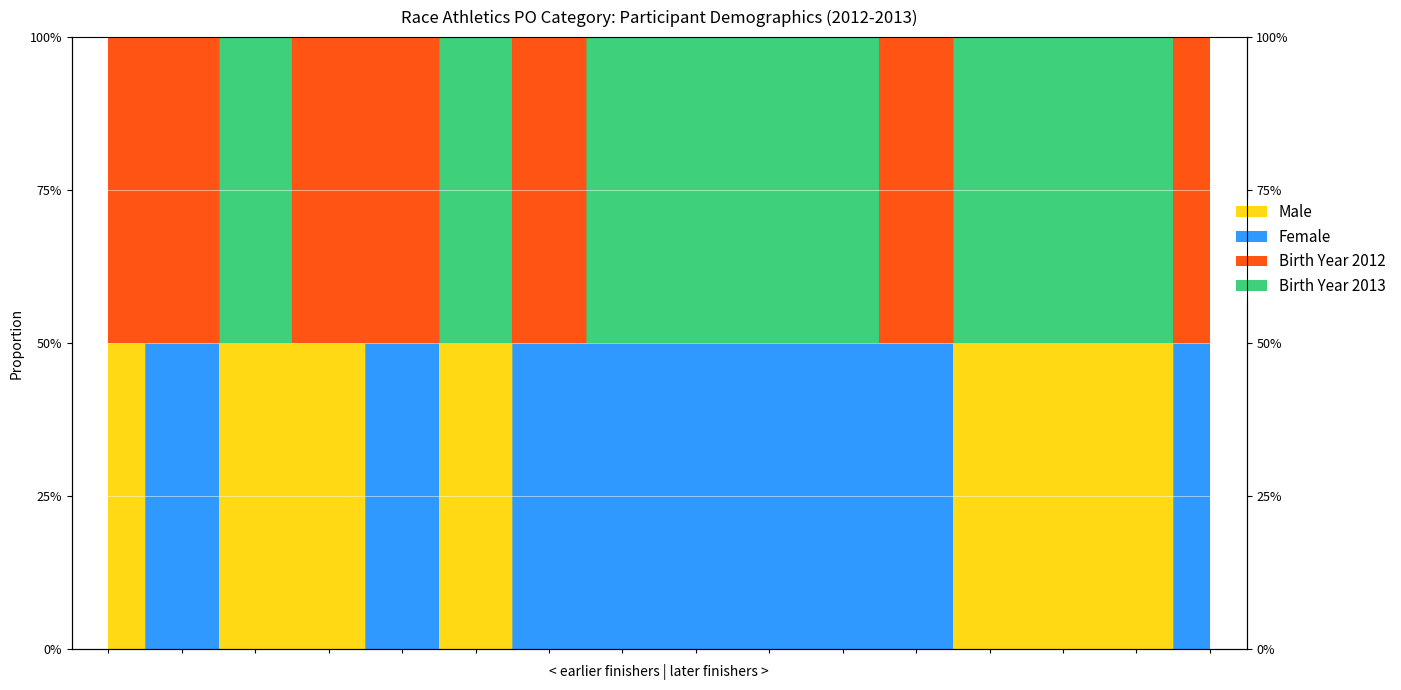

True or false: Male and Birth Year 2012 cross at least once.

False